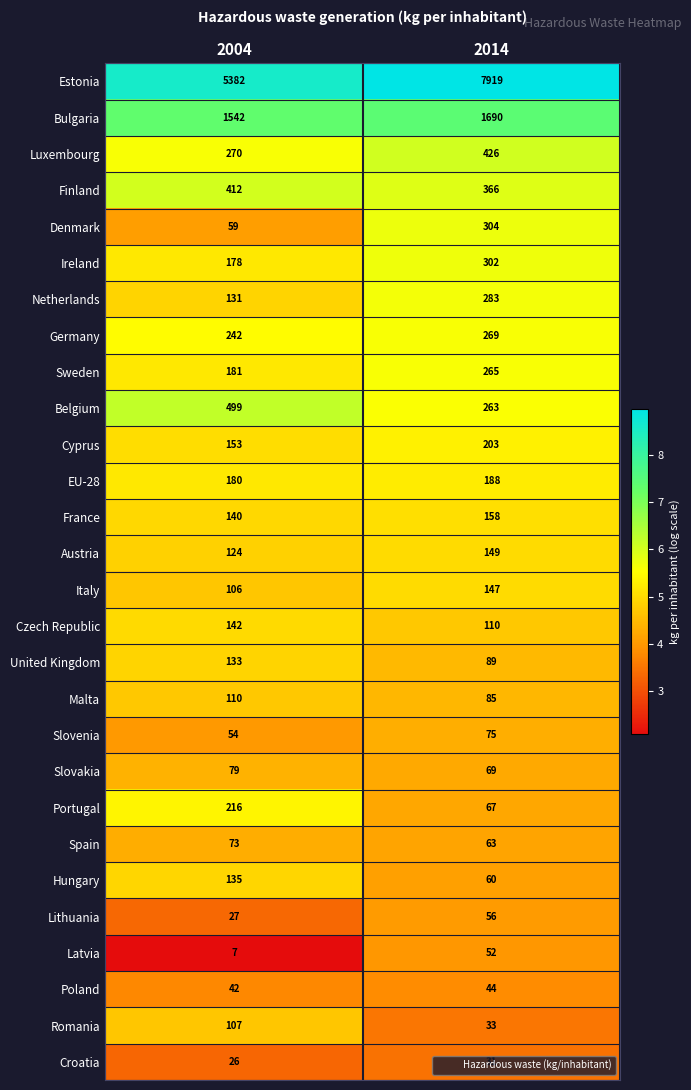

How many distinct data groups are displayed?

28